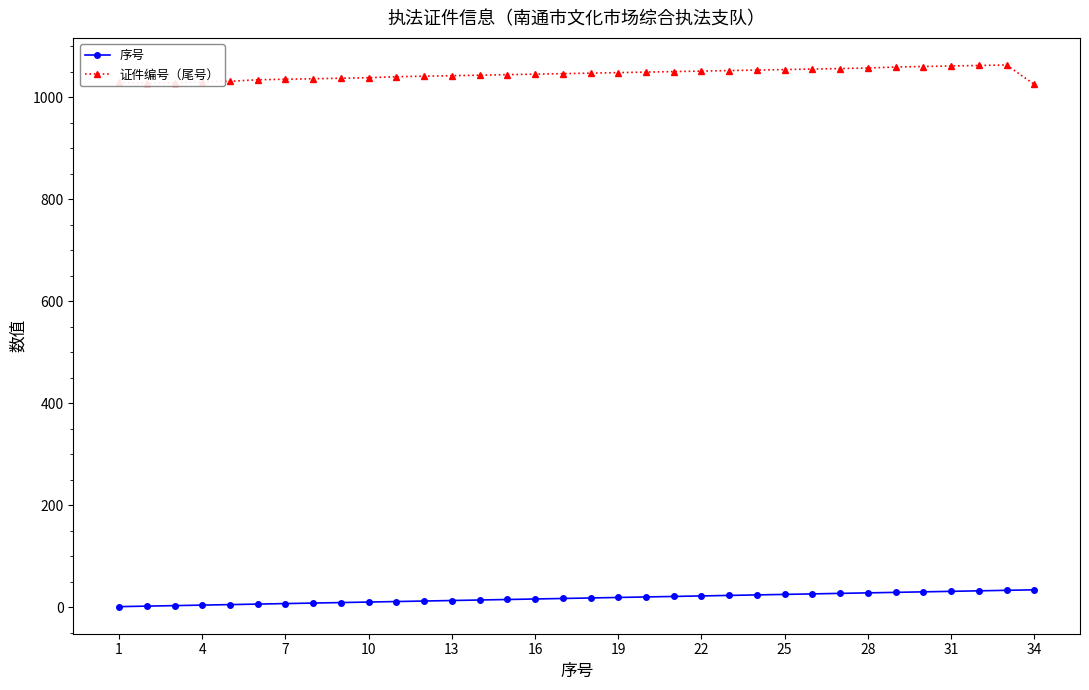

Rank the series by their average value, from lowest to highest.

序号, 证件编号（尾号）